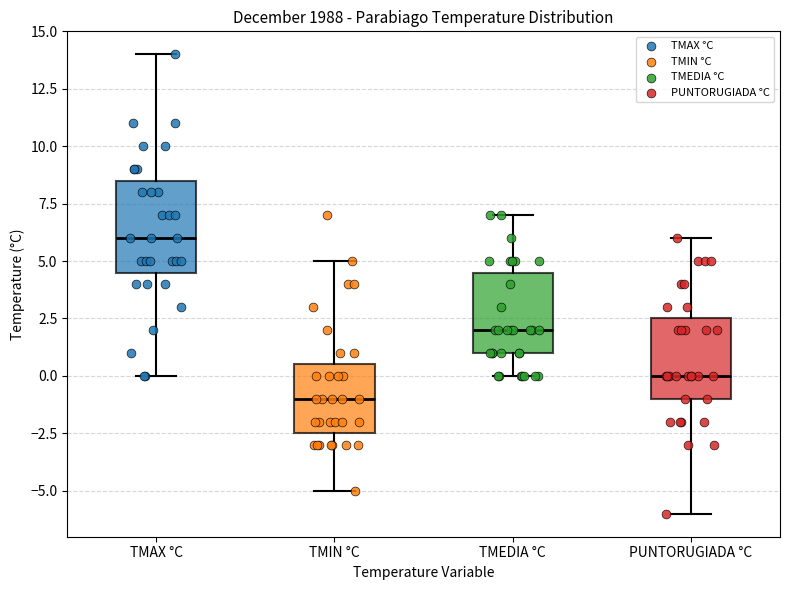

Reading left to right, transcribe this box plot: for each box, give where its median line is, the range the box spans, and where its two whiskers end, as read against the y-axis. The values are not printed on the chart, so give them approximately, as read against the axis.

TMAX °C: median 6.0, box 4.5 to 8.5, whiskers 0.0 to 14.0
TMIN °C: median -1.0, box -2.5 to 0.5, whiskers -5.0 to 5.0
TMEDIA °C: median 2.0, box 1.0 to 4.5, whiskers 0.0 to 7.0
PUNTORUGIADA °C: median 0.0, box -1.0 to 2.5, whiskers -6.0 to 6.0